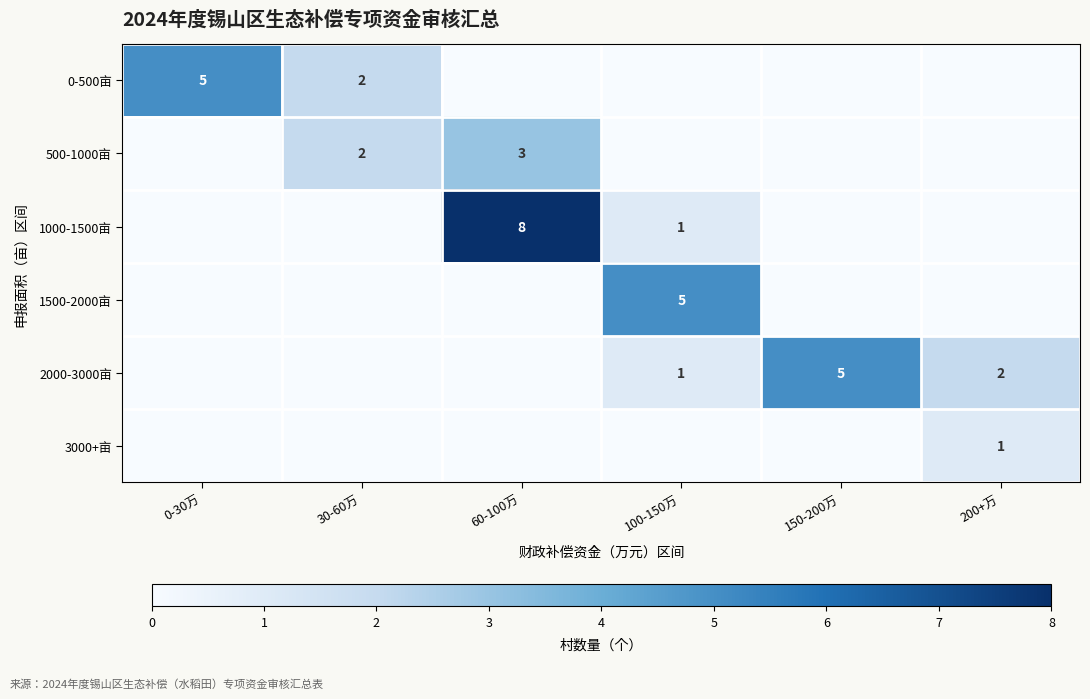

The 1500-2000亩 series shows 5 at 100-150万. True or false?

True